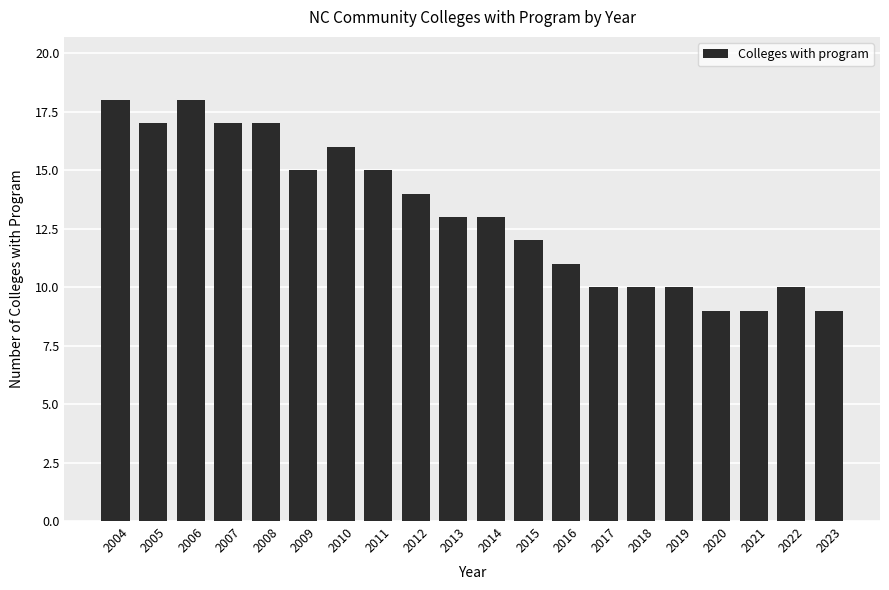

The value at 2012 is 21. True or false?

False